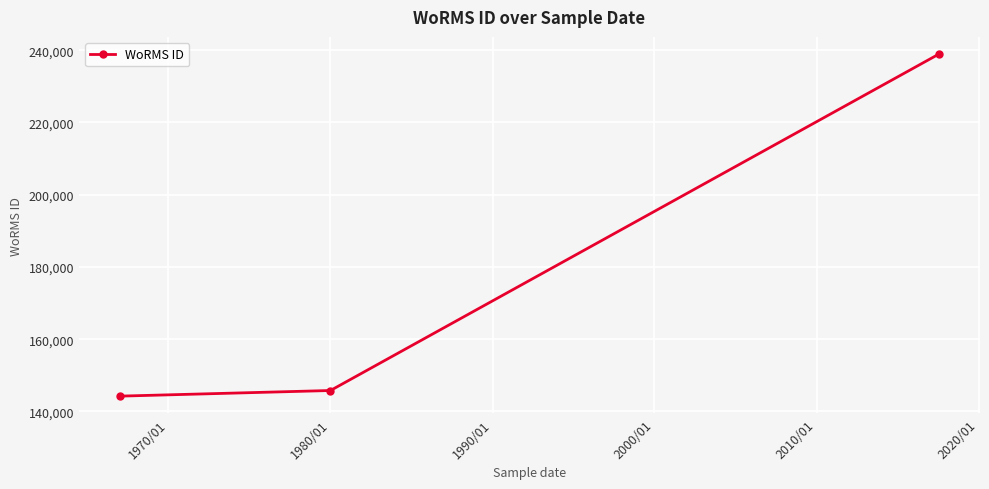

How many distinct data groups are displayed?

1